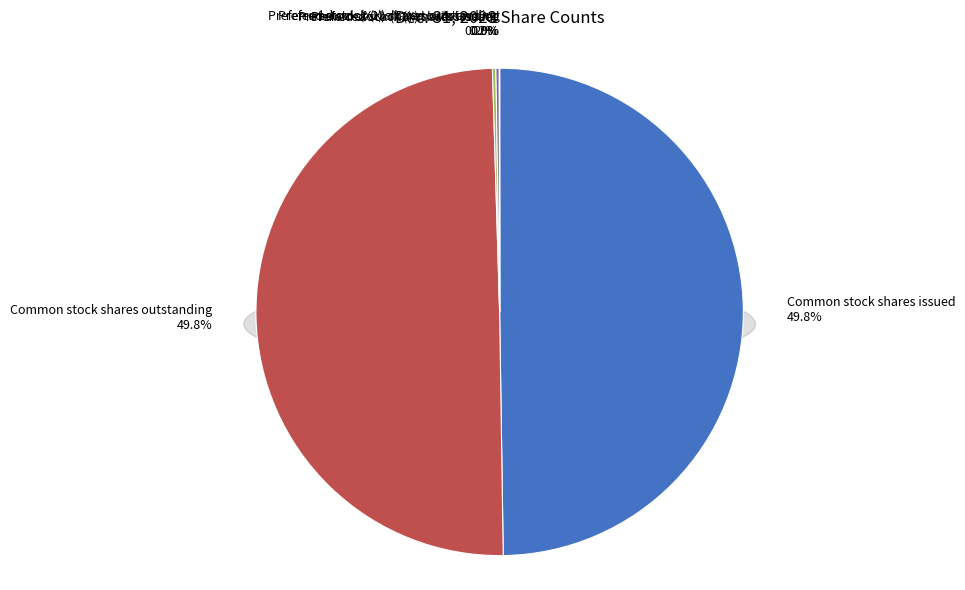

What is the change in value from Common stock shares issued to Preferred stock (X1) shares issued?

-24103044